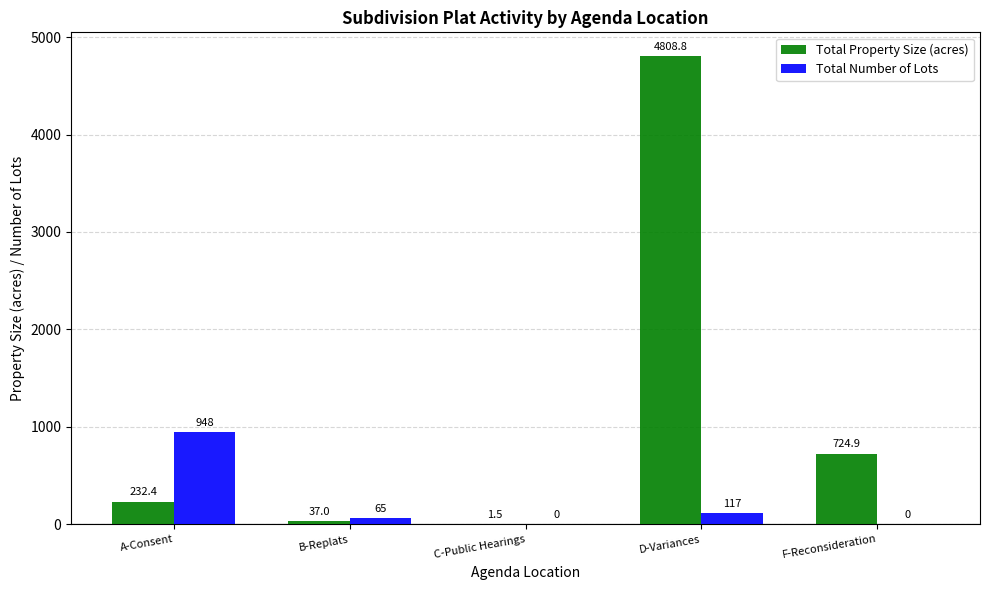

At which category does the chart reach its peak across all series?

D-Variances